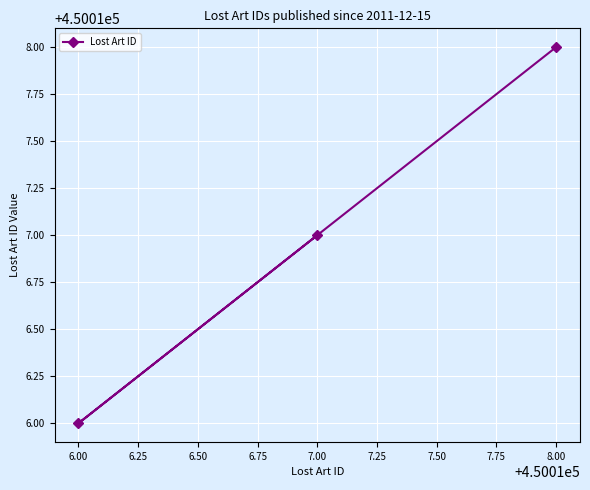

The value at 6.00 is 657376. True or false?

False